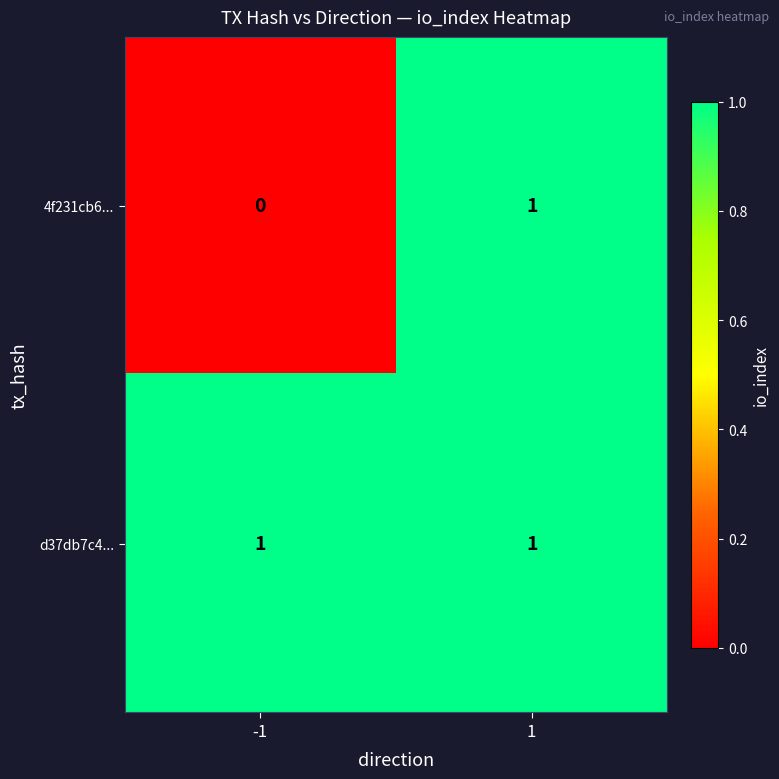

Reading left to right, extract all data points from this chart.

4f231cb6...: 0	1
d37db7c4...: 1	1